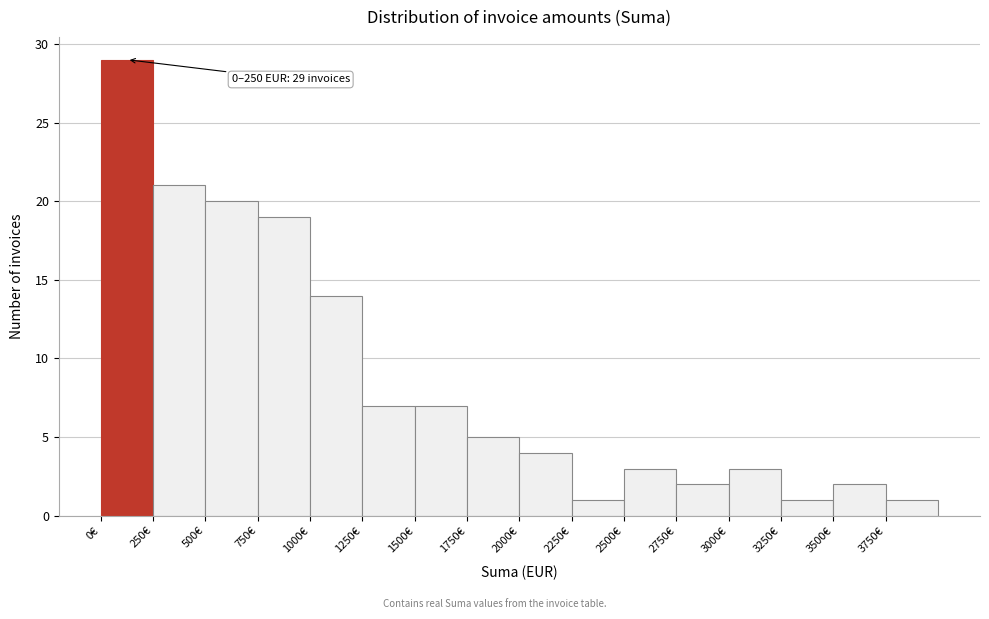

Over which range of the x-axis is the bar tallest?

0 to 250